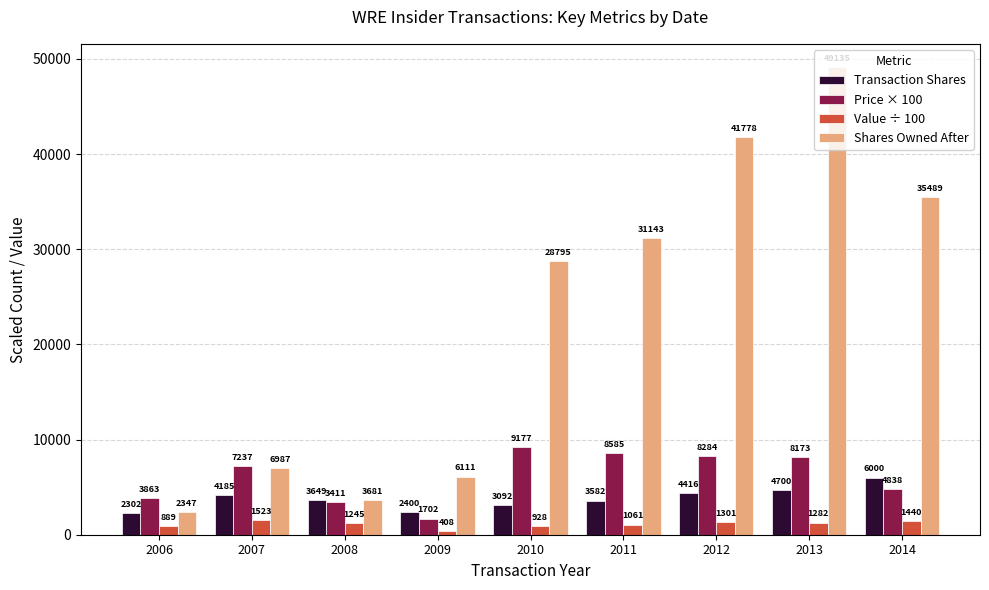

What is the value of the Value ÷ 100 bar at the 4th from the left?

408.5